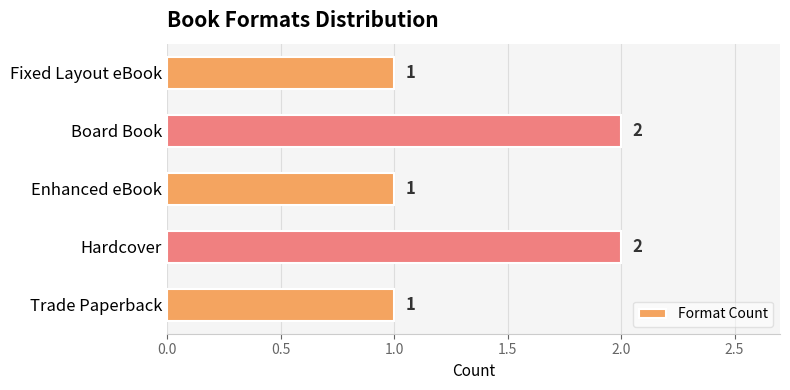

Is it true that the value at Hardcover is 2?

True